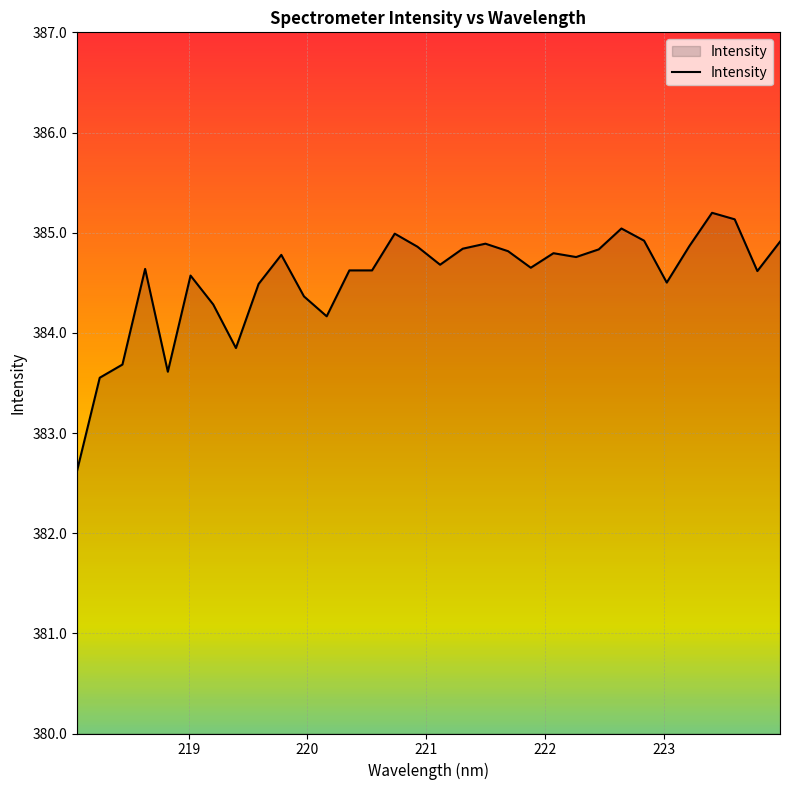

What is the difference between the maximum and minimum values?

2.6